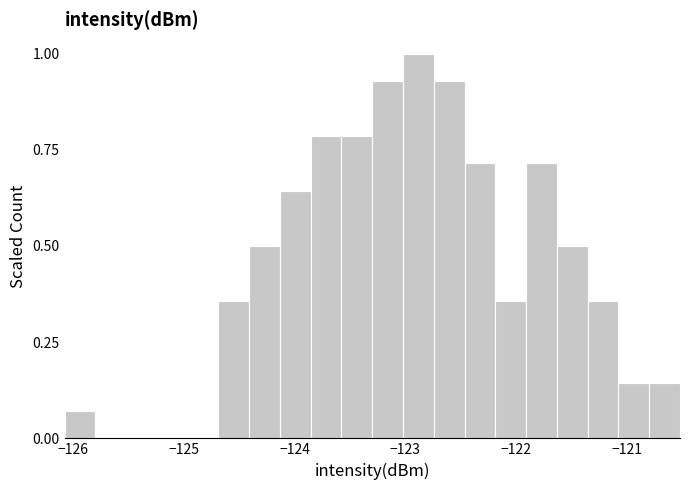

Around what value on the x-axis is the tallest bar? Give the approximate position of its centre, as read against the axis.

-122.9